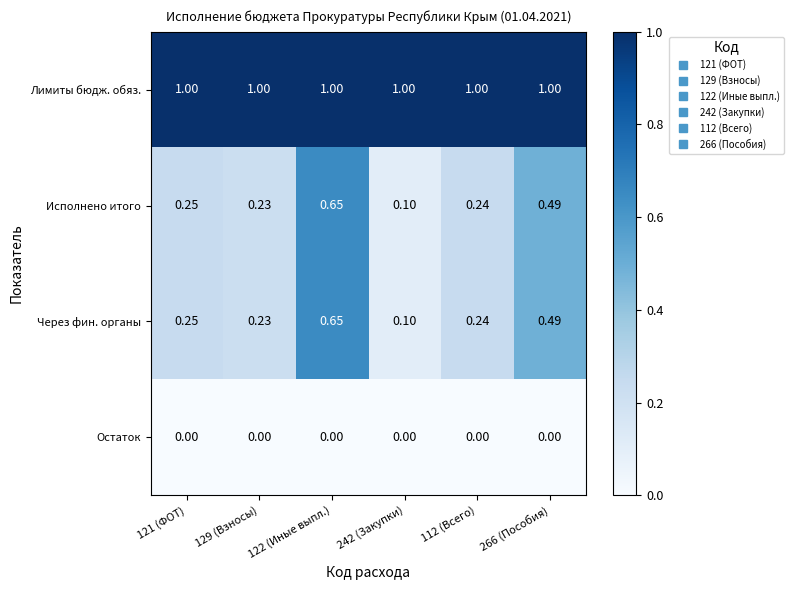

Is the value of Через фин. органы at 242 (Закупки) greater than the value of Исполнено итого at 122 (Иные выпл.)?

No